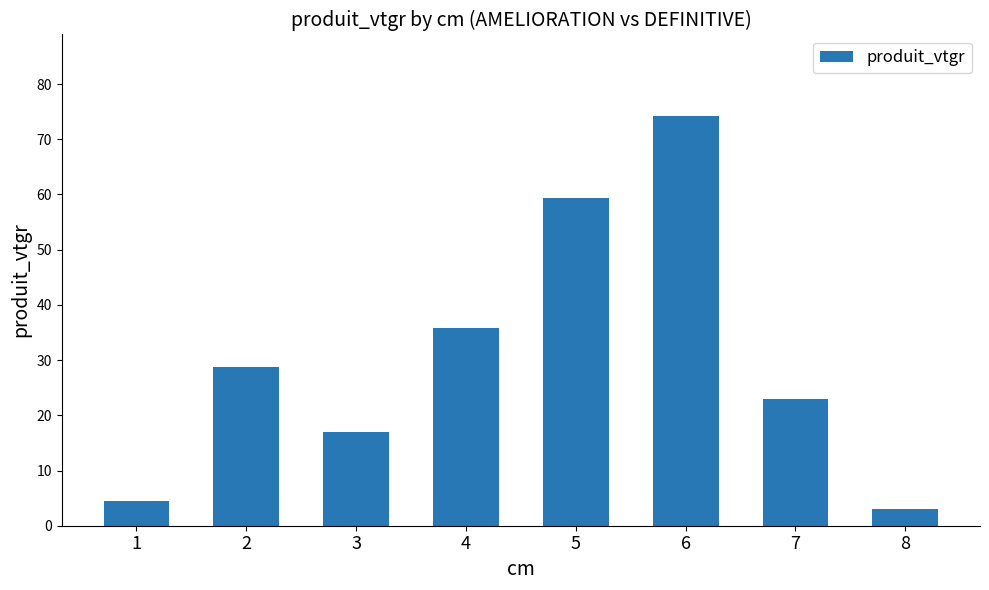

What is the smallest value displayed?

3.1